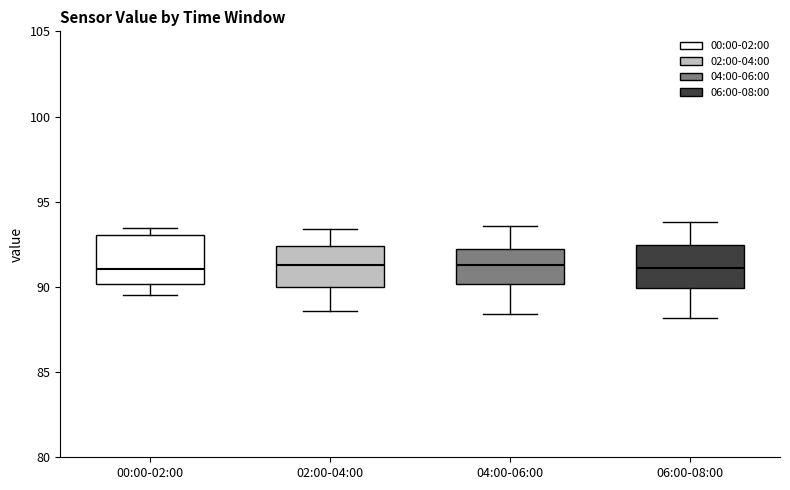

Where is the lower edge of the box for 02:00-04:00 on the y-axis? The values are not printed on the chart, so give them approximately, as read against the axis.

90.0